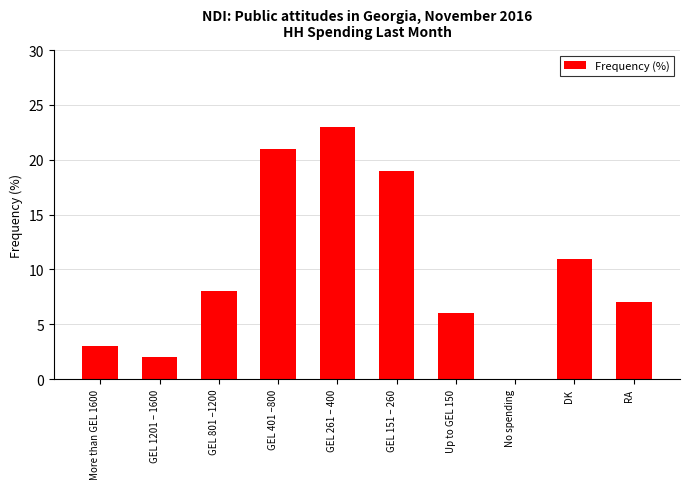

True or false: the data shows 3 at RA.

False